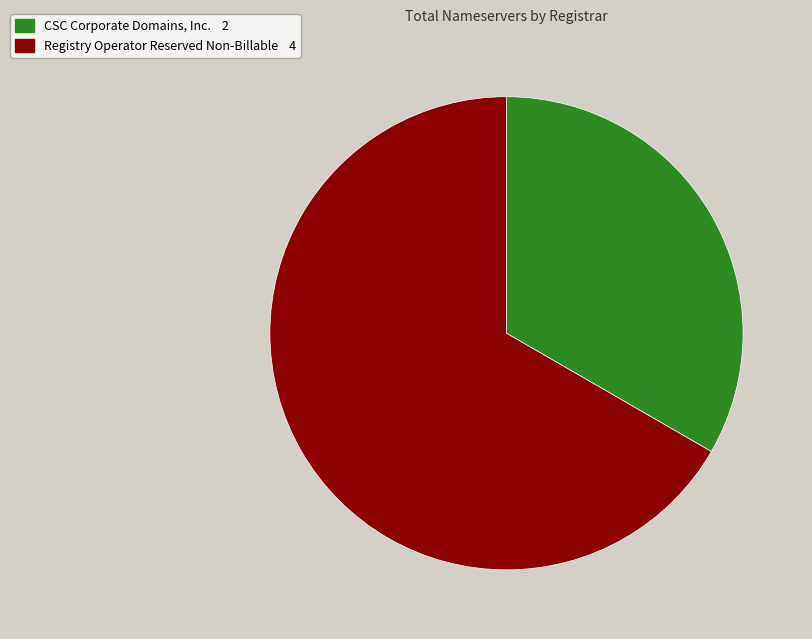

Does any single category account for the majority?

Yes